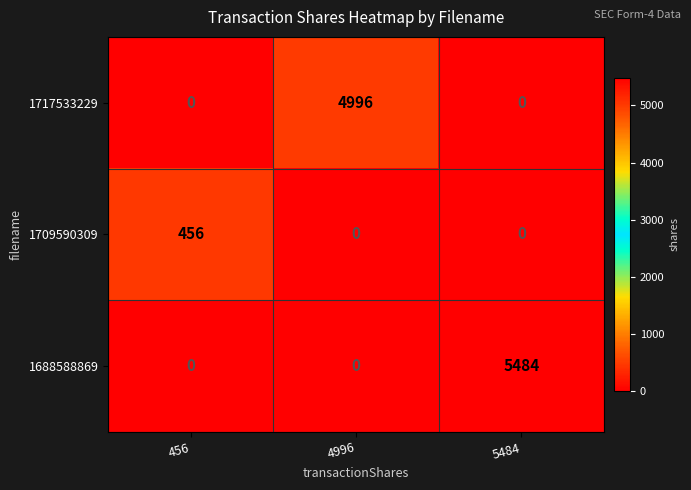

What is the difference between the maximum and minimum values in the 1709590309 series?

456